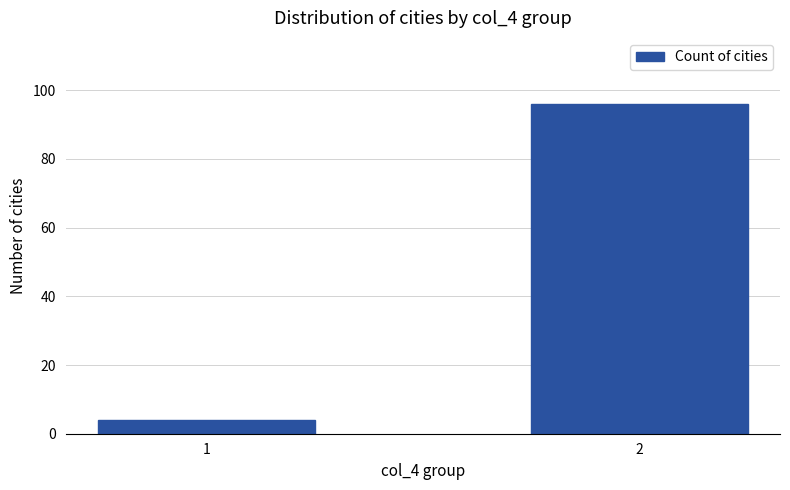

Reading left to right, transcribe all the data shown in this chart.

4	96